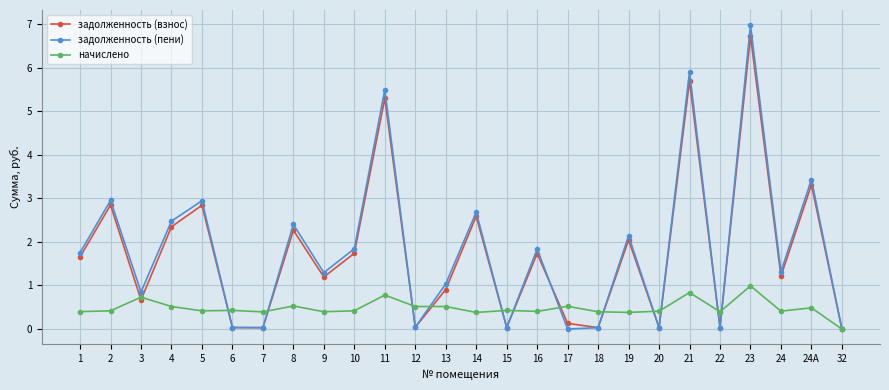

Between 2 and 16, which series saw the biggest shift?

задолженность (пени)